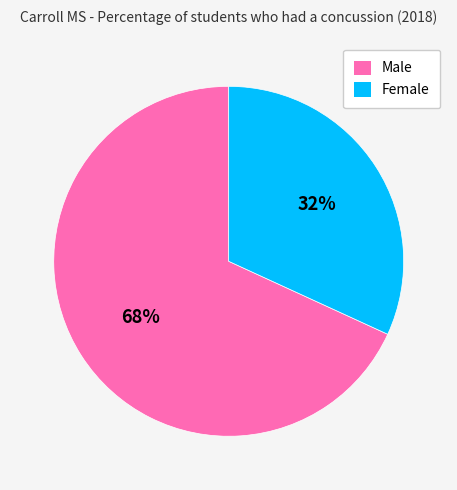

To the nearest percent, what percentage of the pie is Male?

68%